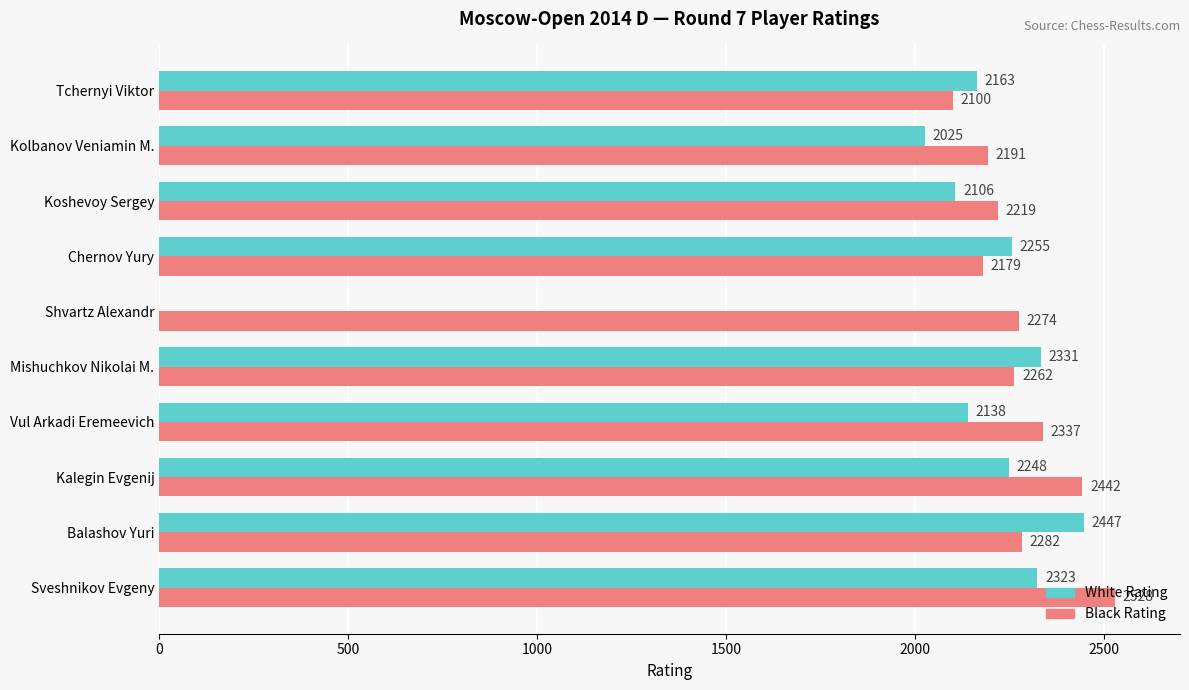

What are all the series names shown in the legend?

White Rating, Black Rating